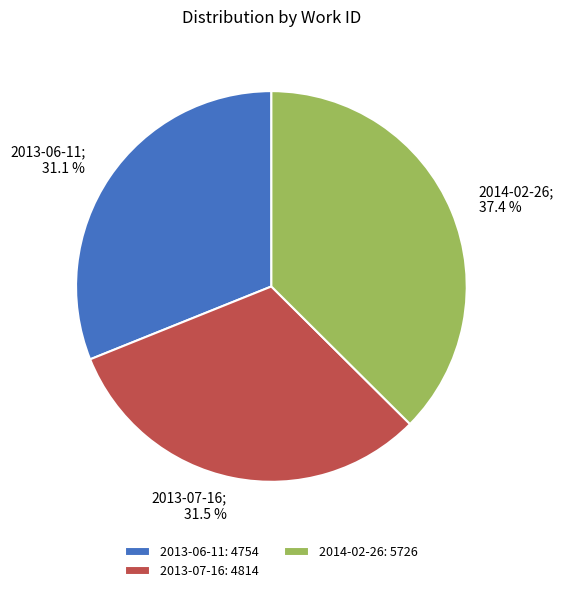

The 2014-02-26 slice represents 37% of the pie. True or false?

True